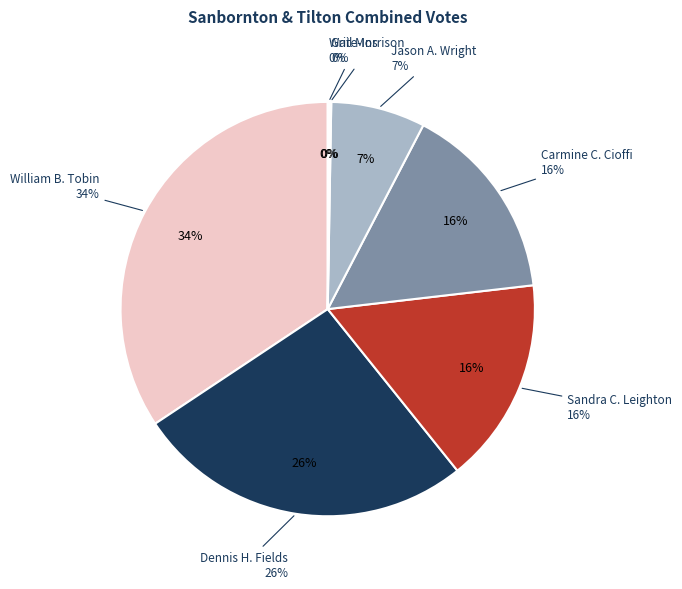

Count the number of slices in the pie.

7